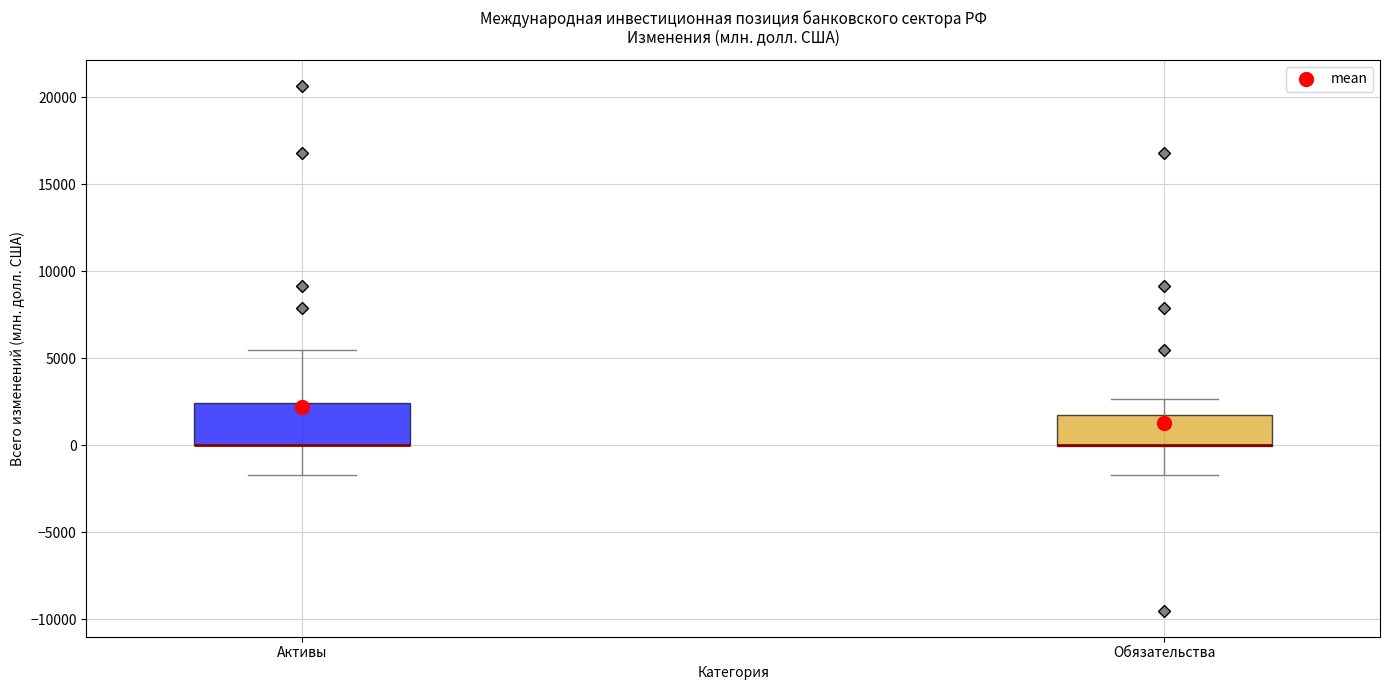

Where is the lower edge of the box for Обязательства on the y-axis? The values are not printed on the chart, so give them approximately, as read against the axis.

0